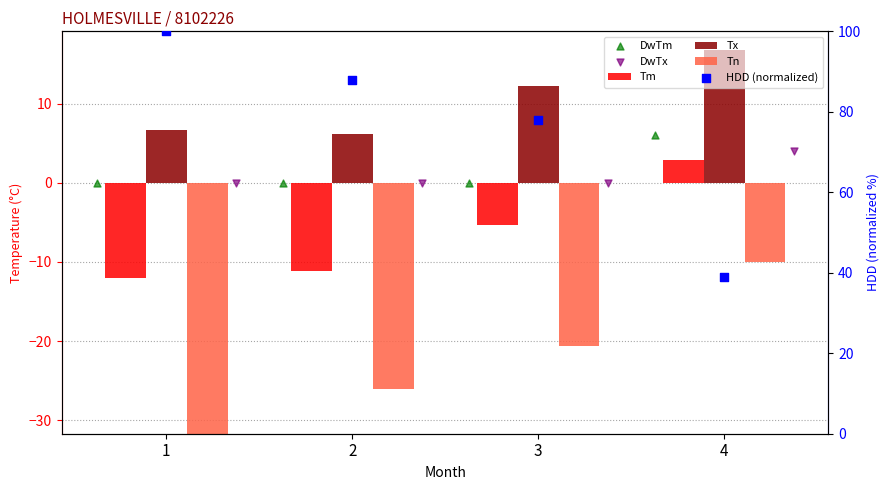

Which series has the largest Y range (max minus min)?

HDD (normalized)